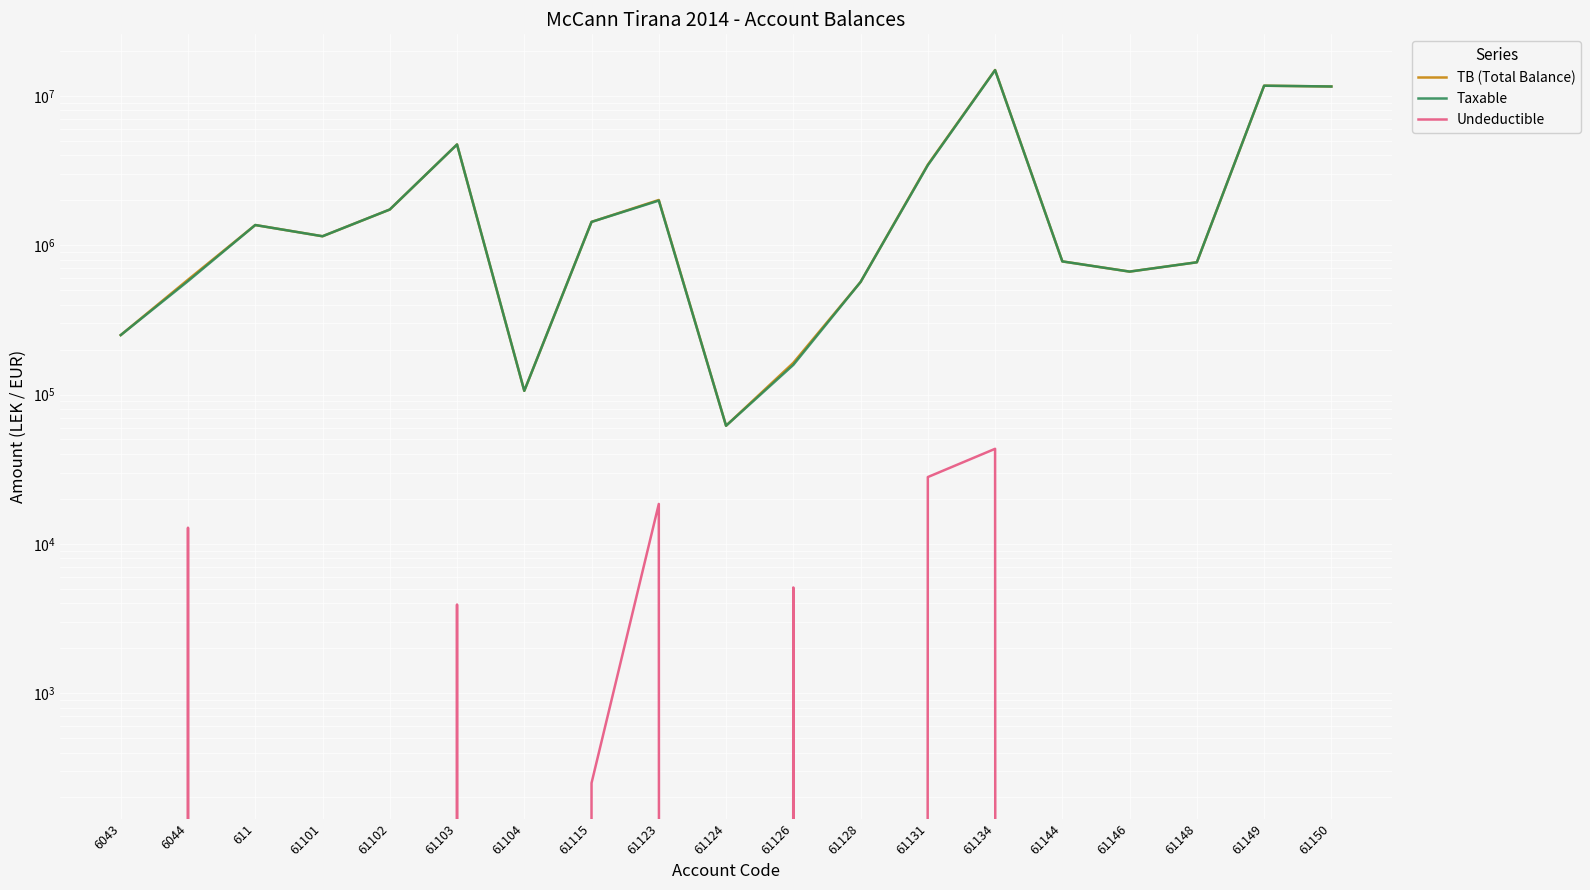

What is the label of the 12th point from the left?

61128